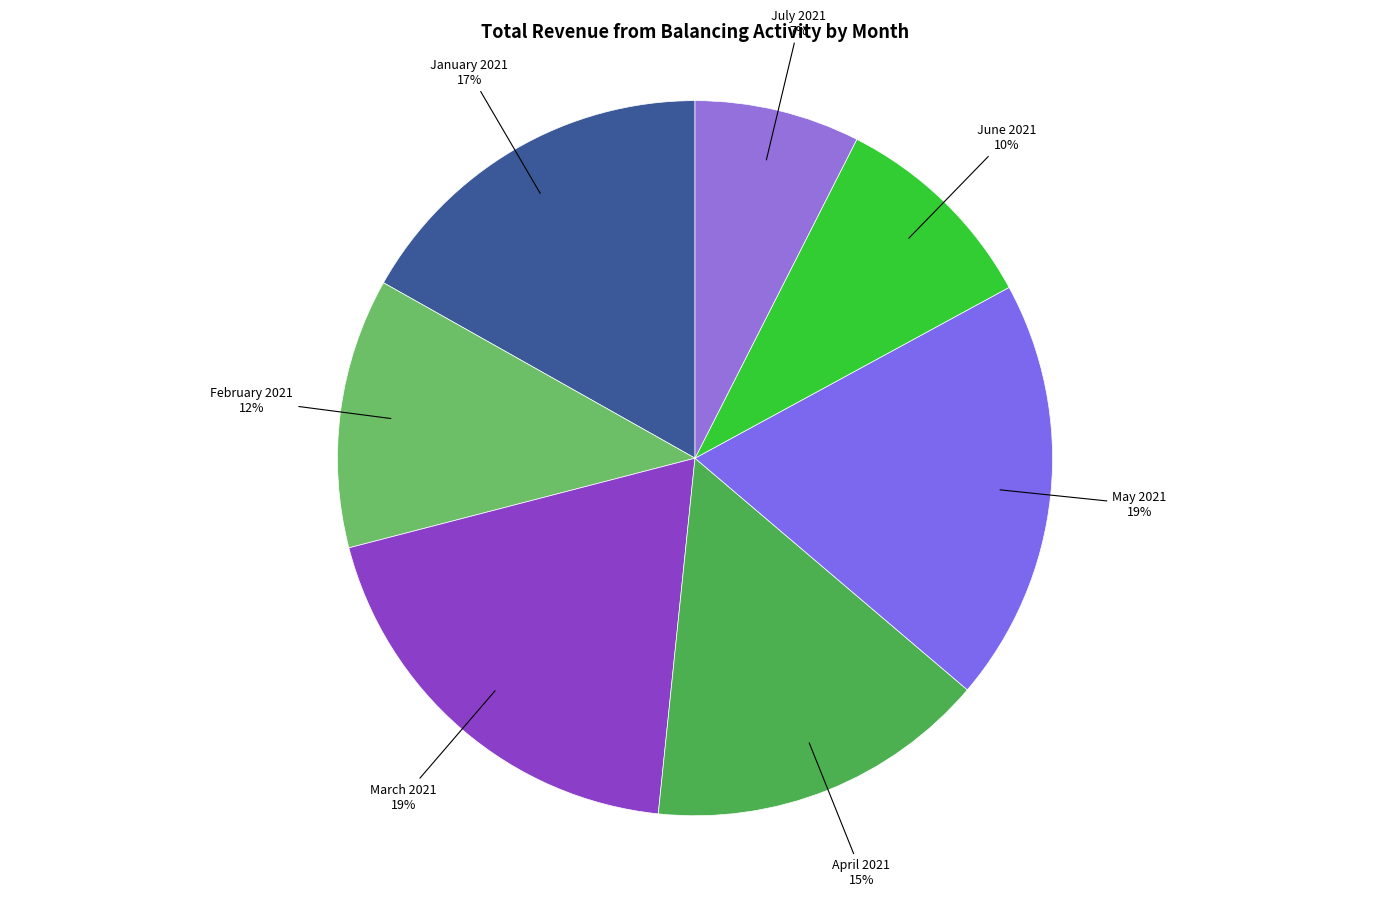

The May 2021 slice represents 12% of the pie. True or false?

False